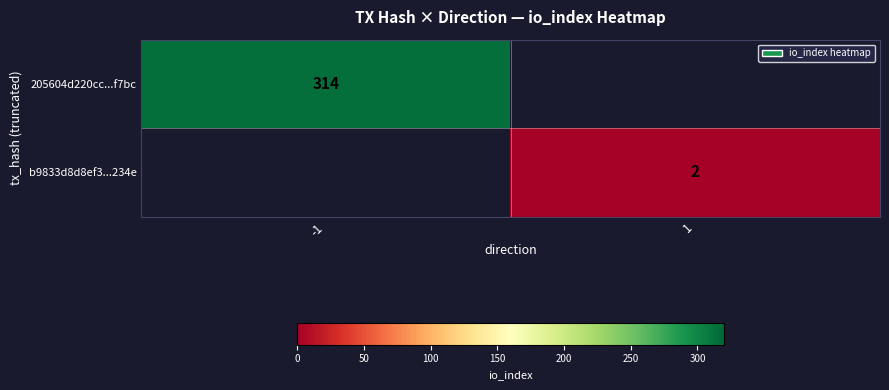

Is it true that 205604d220cc...f7bc equals 491 at -1?

False